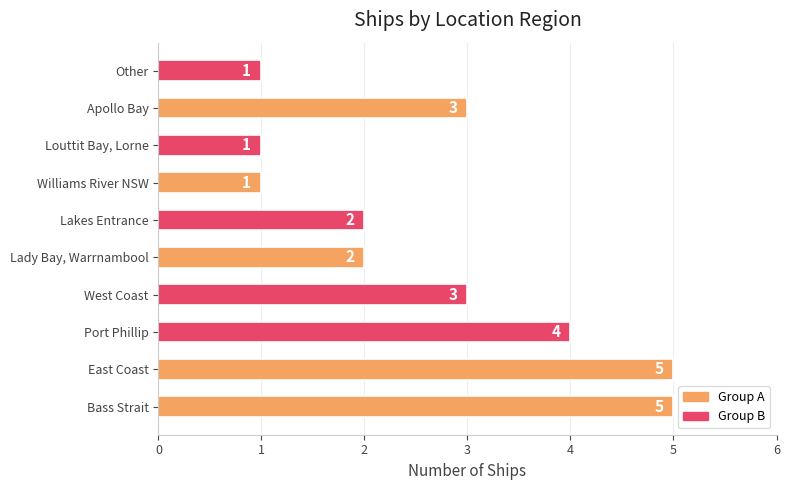

Is it true that the value at Port Phillip is 4?

True